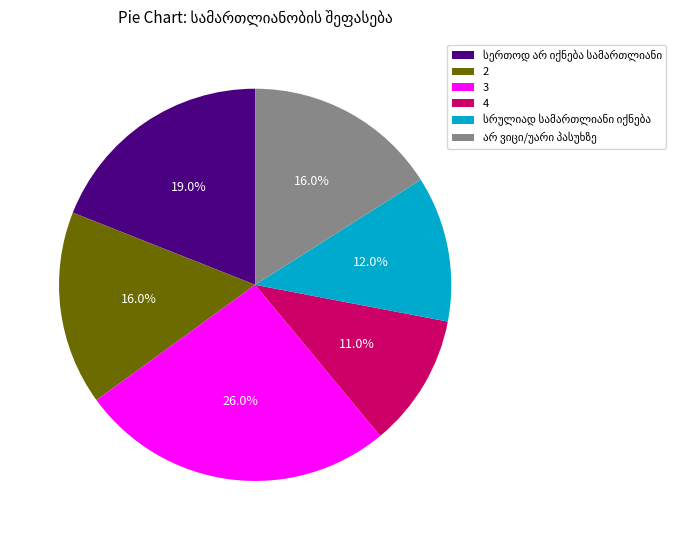

Does 4 represent more than half of the total?

No